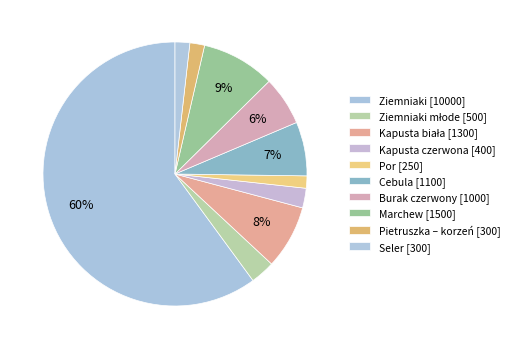

How many slices are in this pie chart?

10